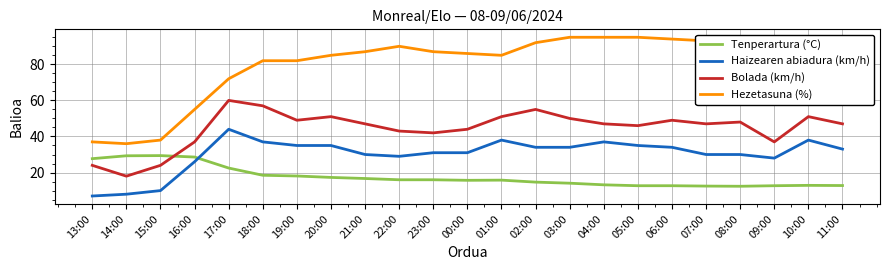

List the series in order of their peak value, highest first.

Hezetasuna (%), Bolada (km/h), Haizearen abiadura (km/h), Tenperartura (°C)